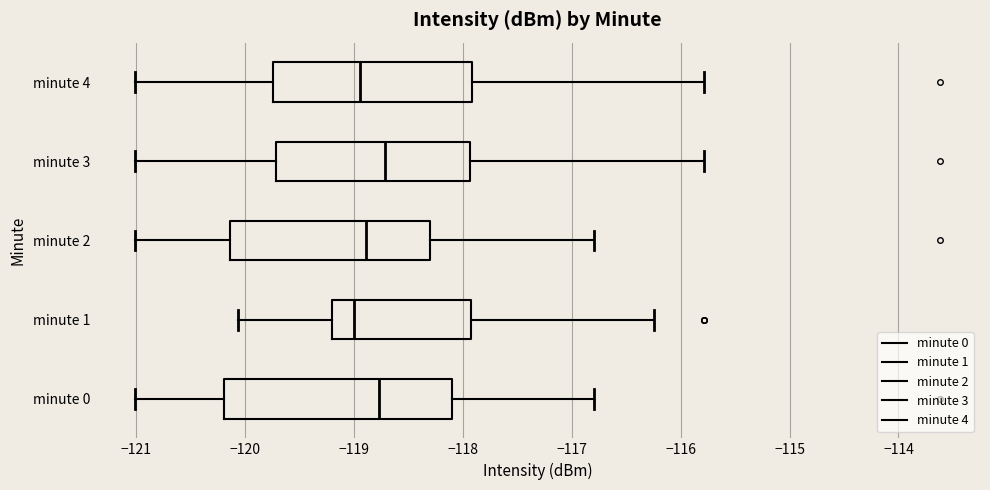

Where is the right edge of the box for minute 0 on the x-axis? The values are not printed on the chart, so give them approximately, as read against the axis.

-118.1